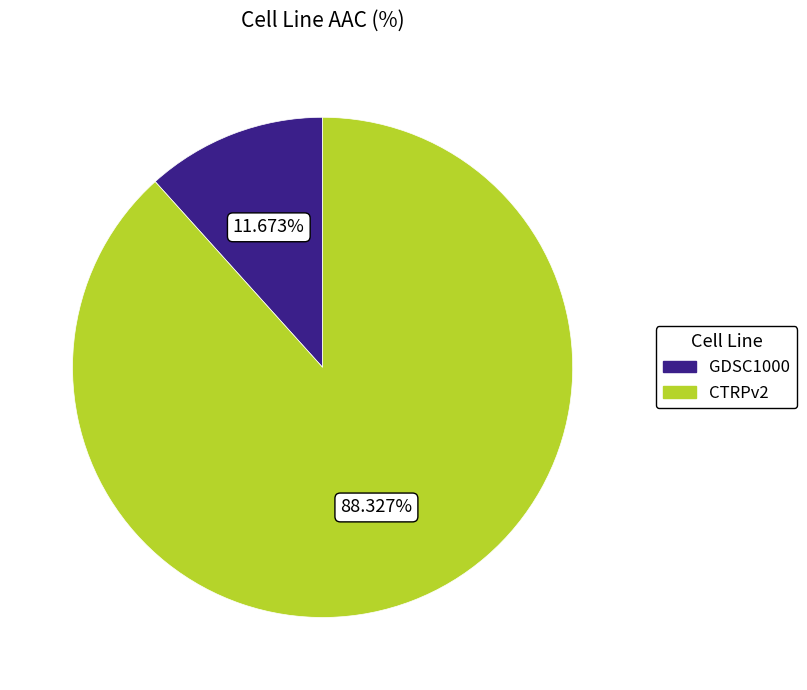

How many segments does this pie chart have?

2